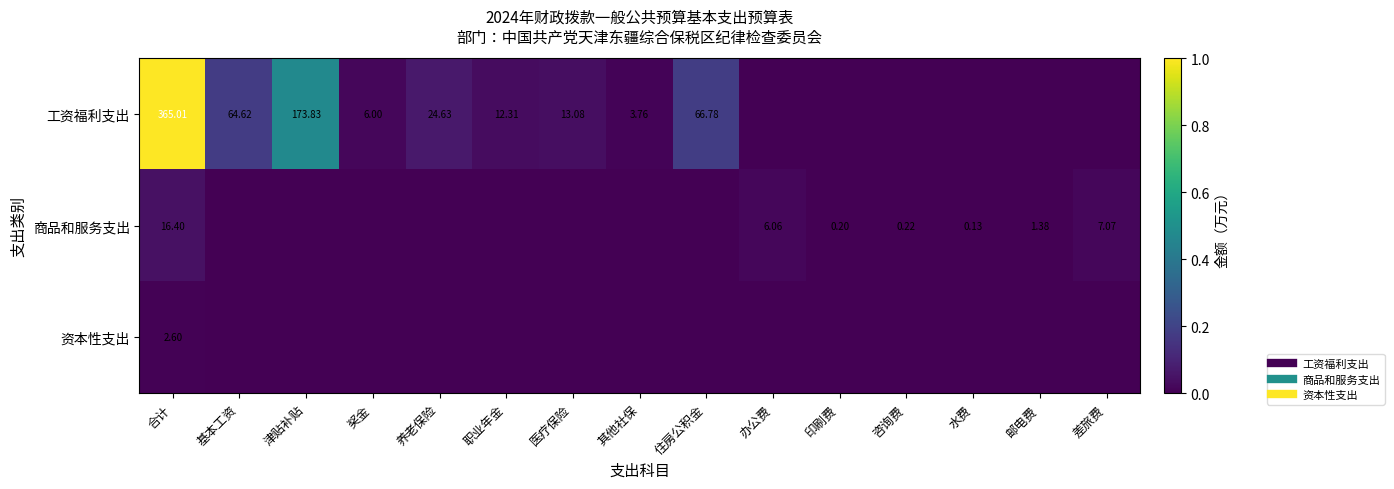

Rank the categories by 商品和服务支出 value from highest to lowest.

合计, 差旅费, 办公费, 邮电费, 咨询费, 印刷费, 水费, 基本工资, 津贴补贴, 奖金, 养老保险, 职业年金, 医疗保险, 其他社保, 住房公积金